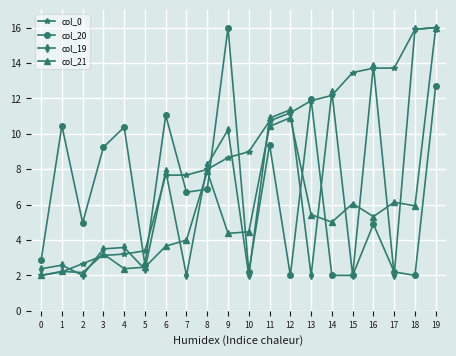

What is the sum of the col_21 values at 18 and 0?

7.9